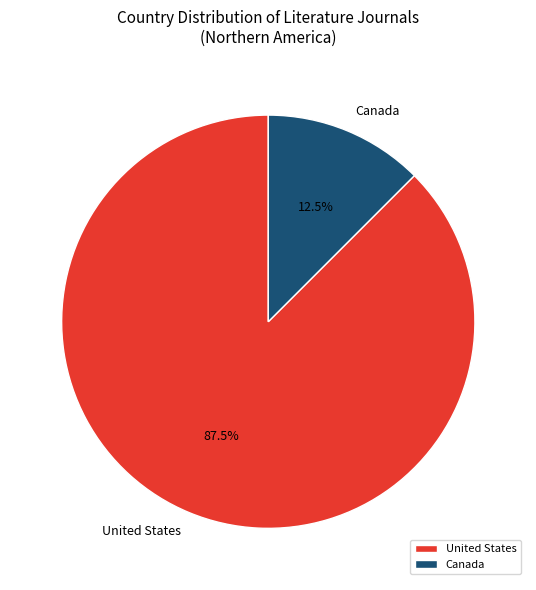

How much of the chart is everything except United States?

12.5%